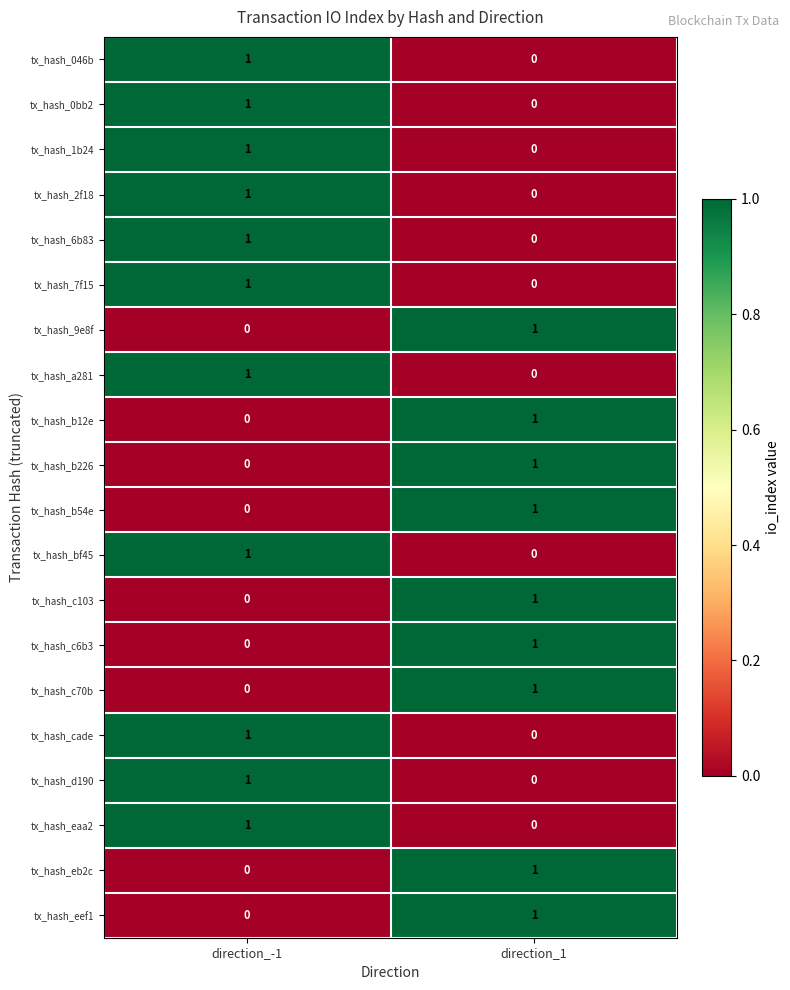

List the labels in order of tx_hash_a281 value, smallest first.

direction_1, direction_-1